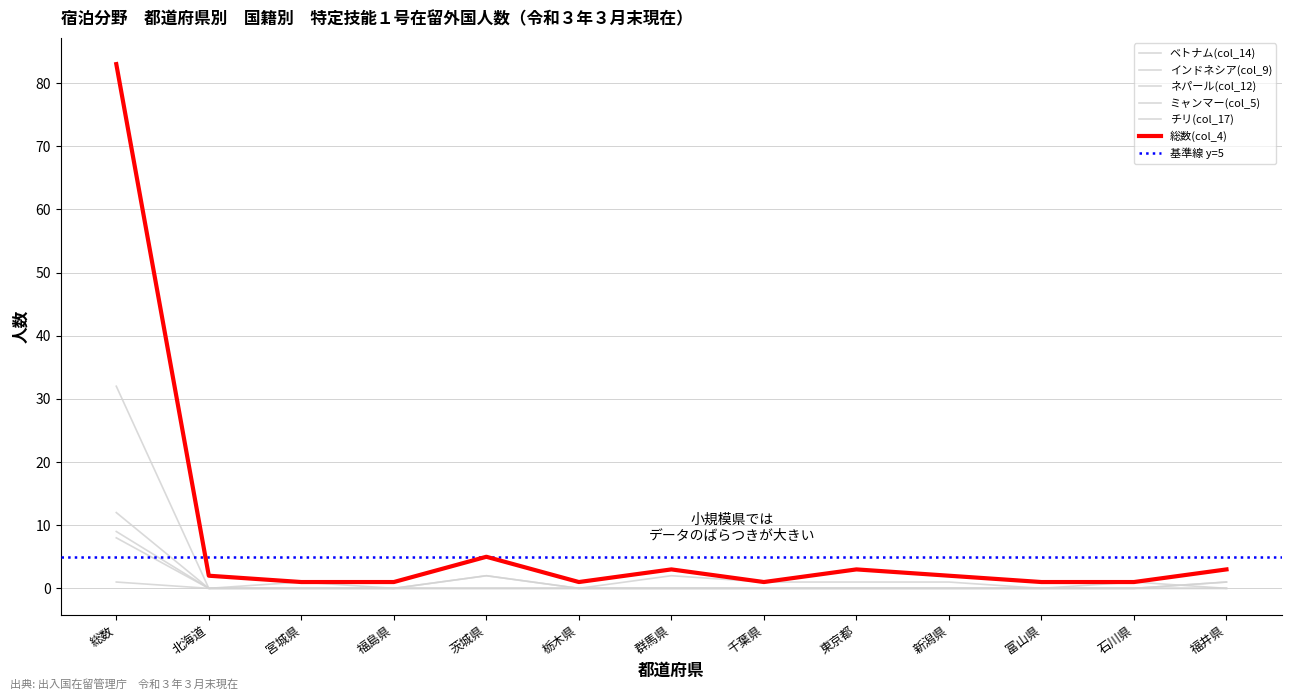

Between 福島県 and 茨城県, which is larger?

茨城県